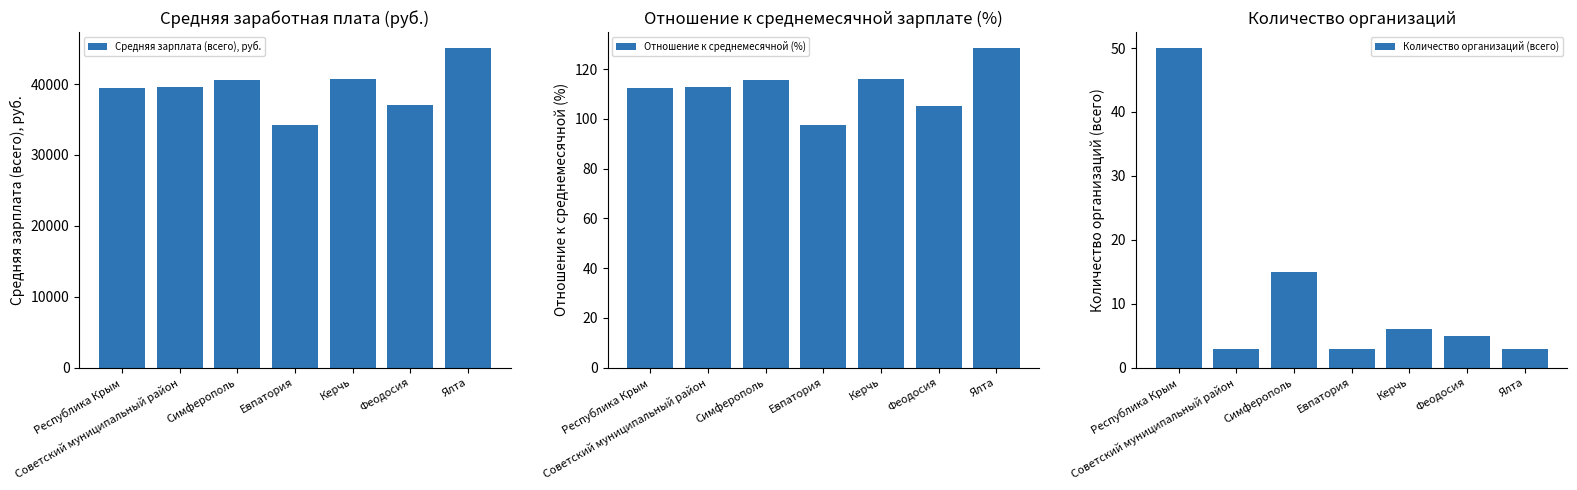

Is the value of Отношение к среднемесячной (%) at Советский муниципальный район greater than the value of Средняя зарплата (всего), руб. at Советский муниципальный район?

No